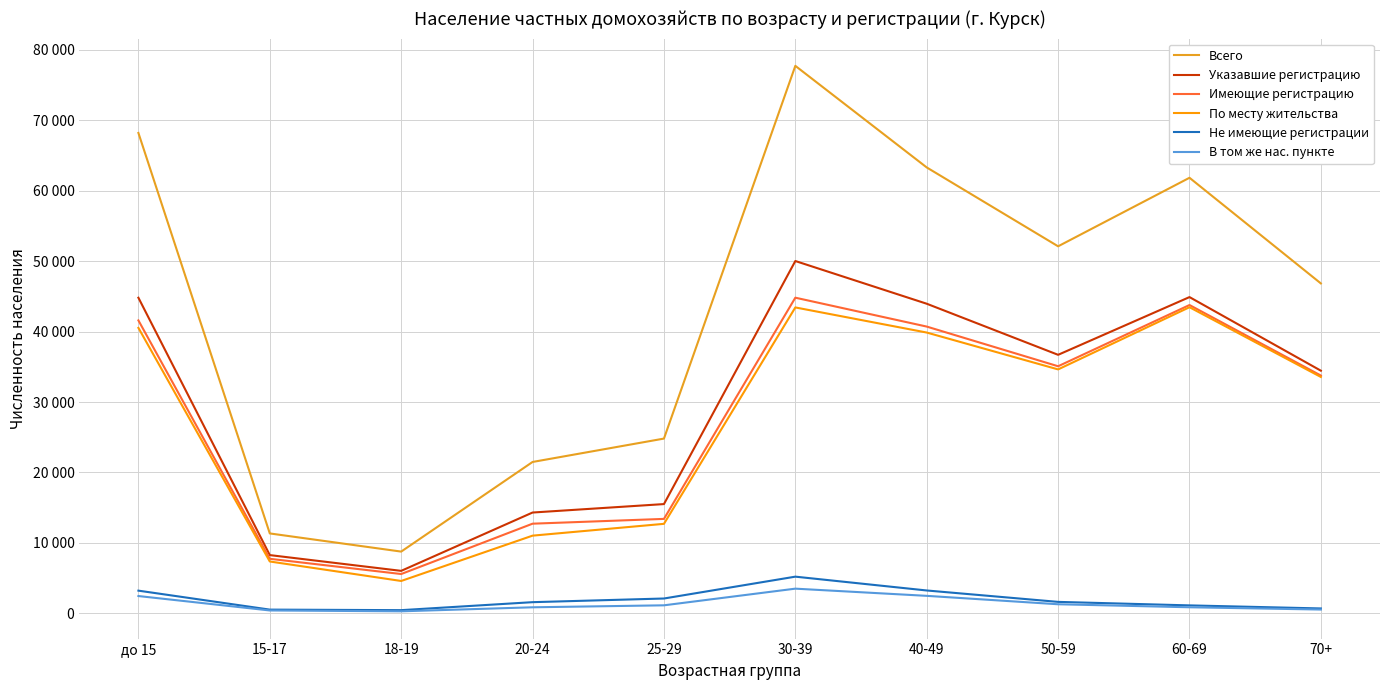

At which category is the sum across all series the highest?

30-39